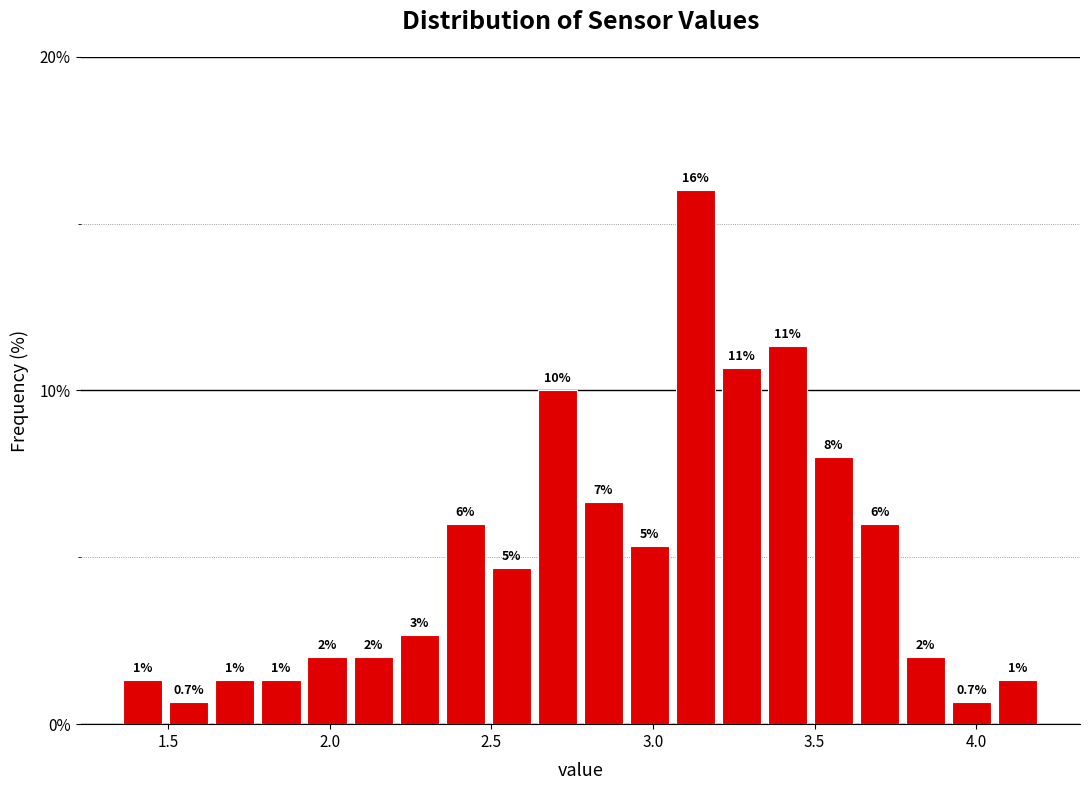

Around what value on the x-axis is the tallest bar? Give the approximate position of its centre, as read against the axis.

3.15